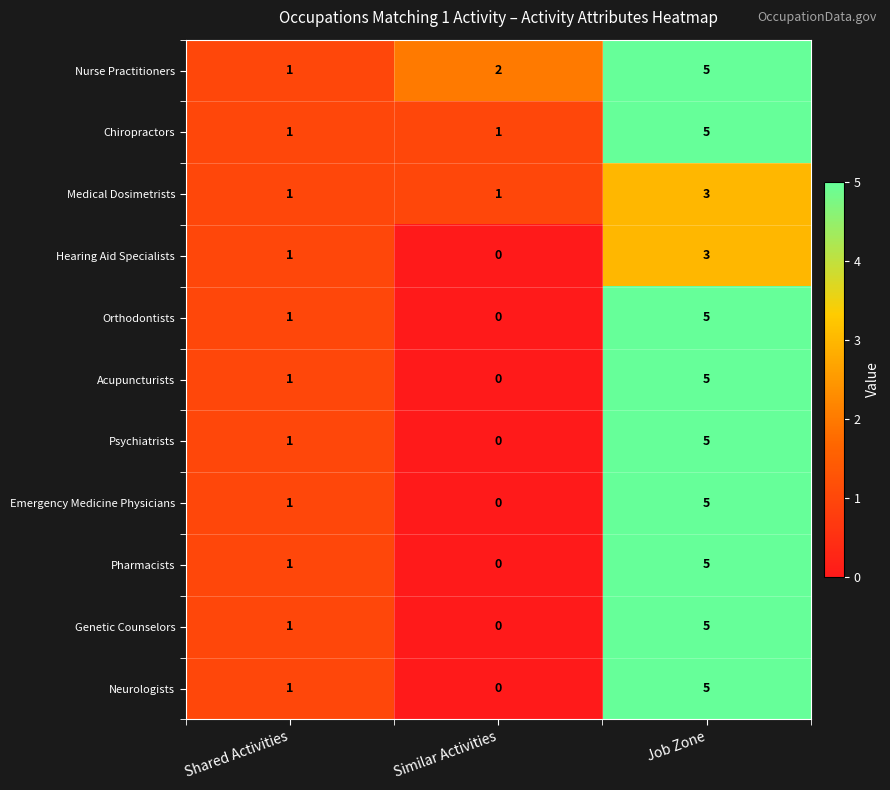

True or false: Nurse Practitioners has a value of 3 at Similar Activities.

False